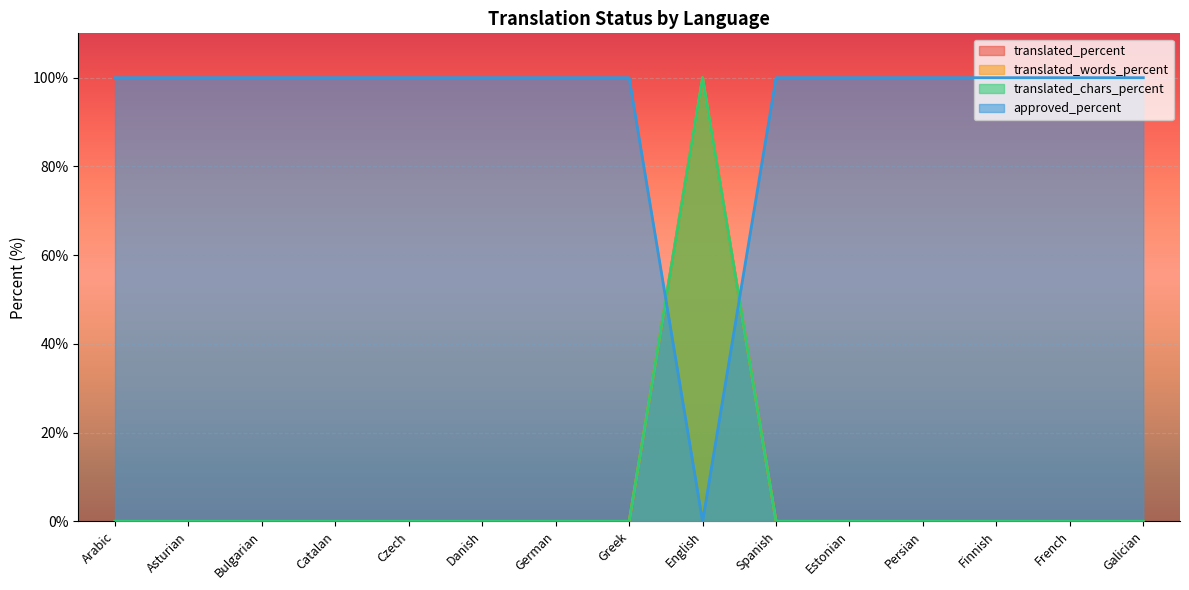

Reading right to left, list all the values displayed in this chart.

translated_percent: Galician=0	French=0	Finnish=0	Persian=0	Estonian=0	Spanish=0	English=100	Greek=0	German=0	Danish=0	Czech=0	Catalan=0	Bulgarian=0	Asturian=0	Arabic=0
translated_words_percent: Galician=0	French=0	Finnish=0	Persian=0	Estonian=0	Spanish=0	English=100	Greek=0	German=0	Danish=0	Czech=0	Catalan=0	Bulgarian=0	Asturian=0	Arabic=0
translated_chars_percent: Galician=0	French=0	Finnish=0	Persian=0	Estonian=0	Spanish=0	English=100	Greek=0	German=0	Danish=0	Czech=0	Catalan=0	Bulgarian=0	Asturian=0	Arabic=0
approved_percent: Galician=100	French=100	Finnish=100	Persian=100	Estonian=100	Spanish=100	English=0	Greek=100	German=100	Danish=100	Czech=100	Catalan=100	Bulgarian=100	Asturian=100	Arabic=100